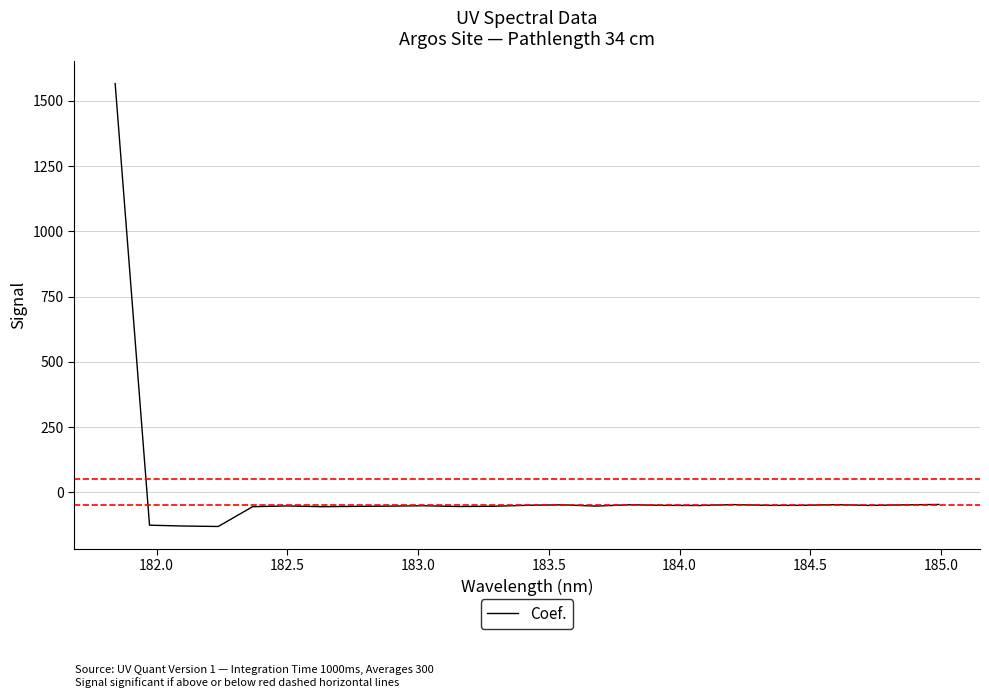

What is the greatest value displayed?

1566.2